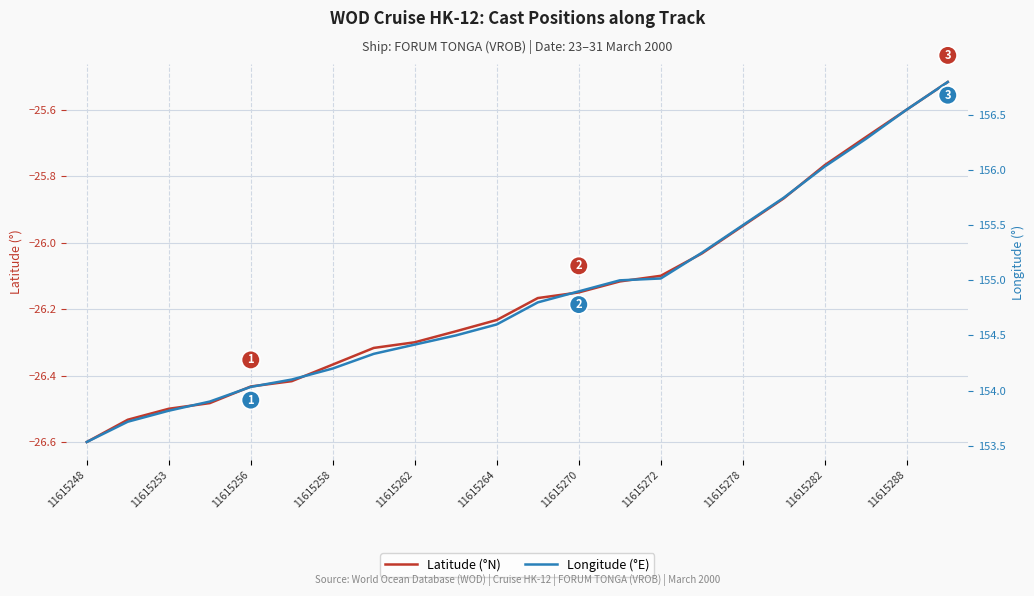

Rank the series by their maximum value, from lowest to highest.

Latitude (°N), Longitude (°E)